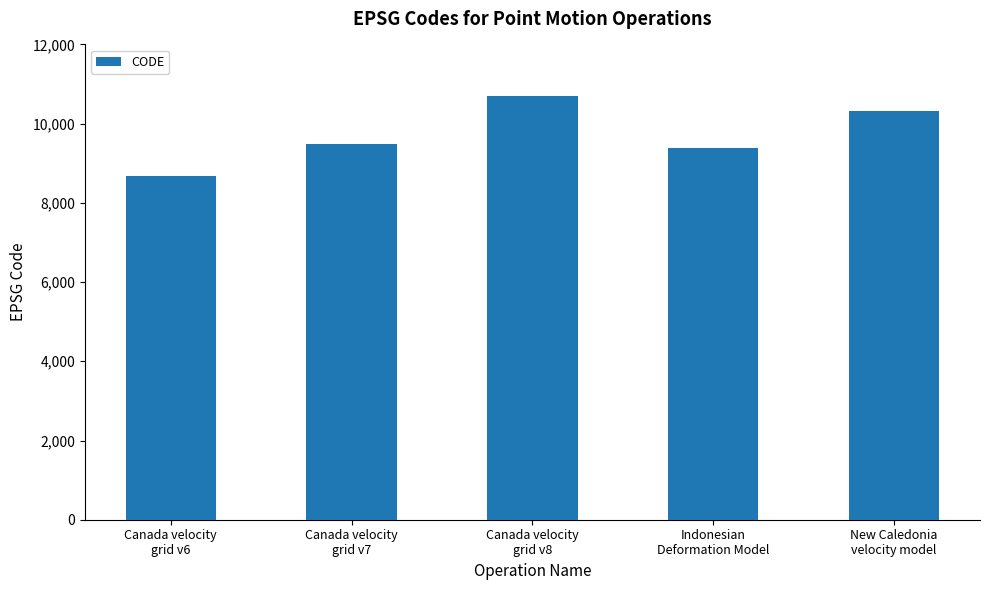

What is the label of the 3rd bar from the right?

Canada velocity
grid v8